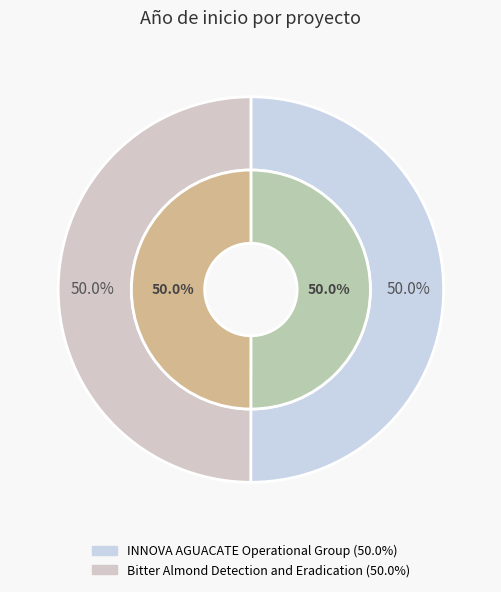

To the nearest percent, what is the average slice percentage?

50%